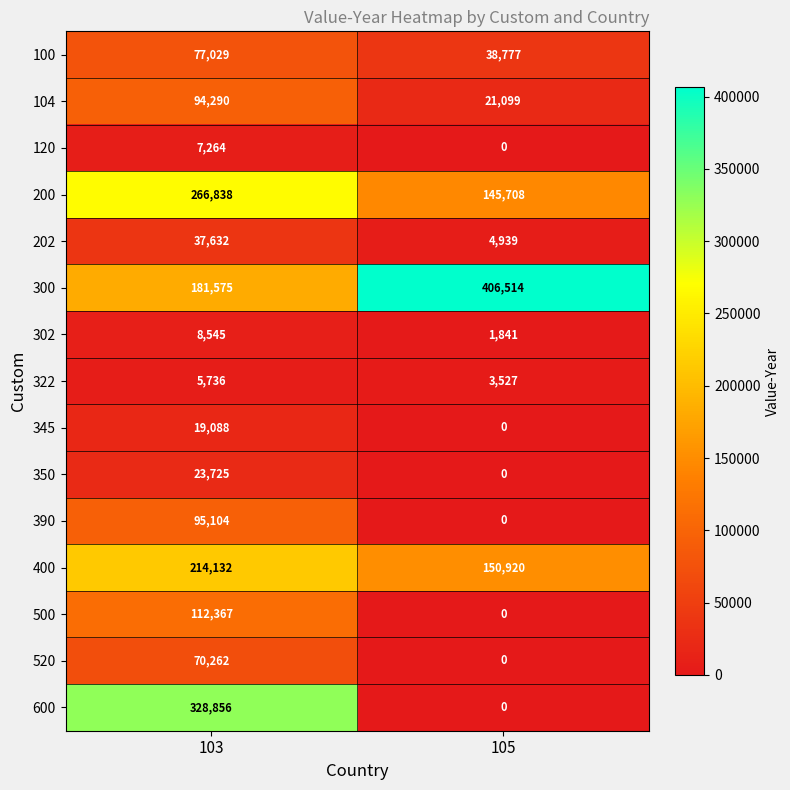

What is the sum of the 104 values at 105 and 103?

115389